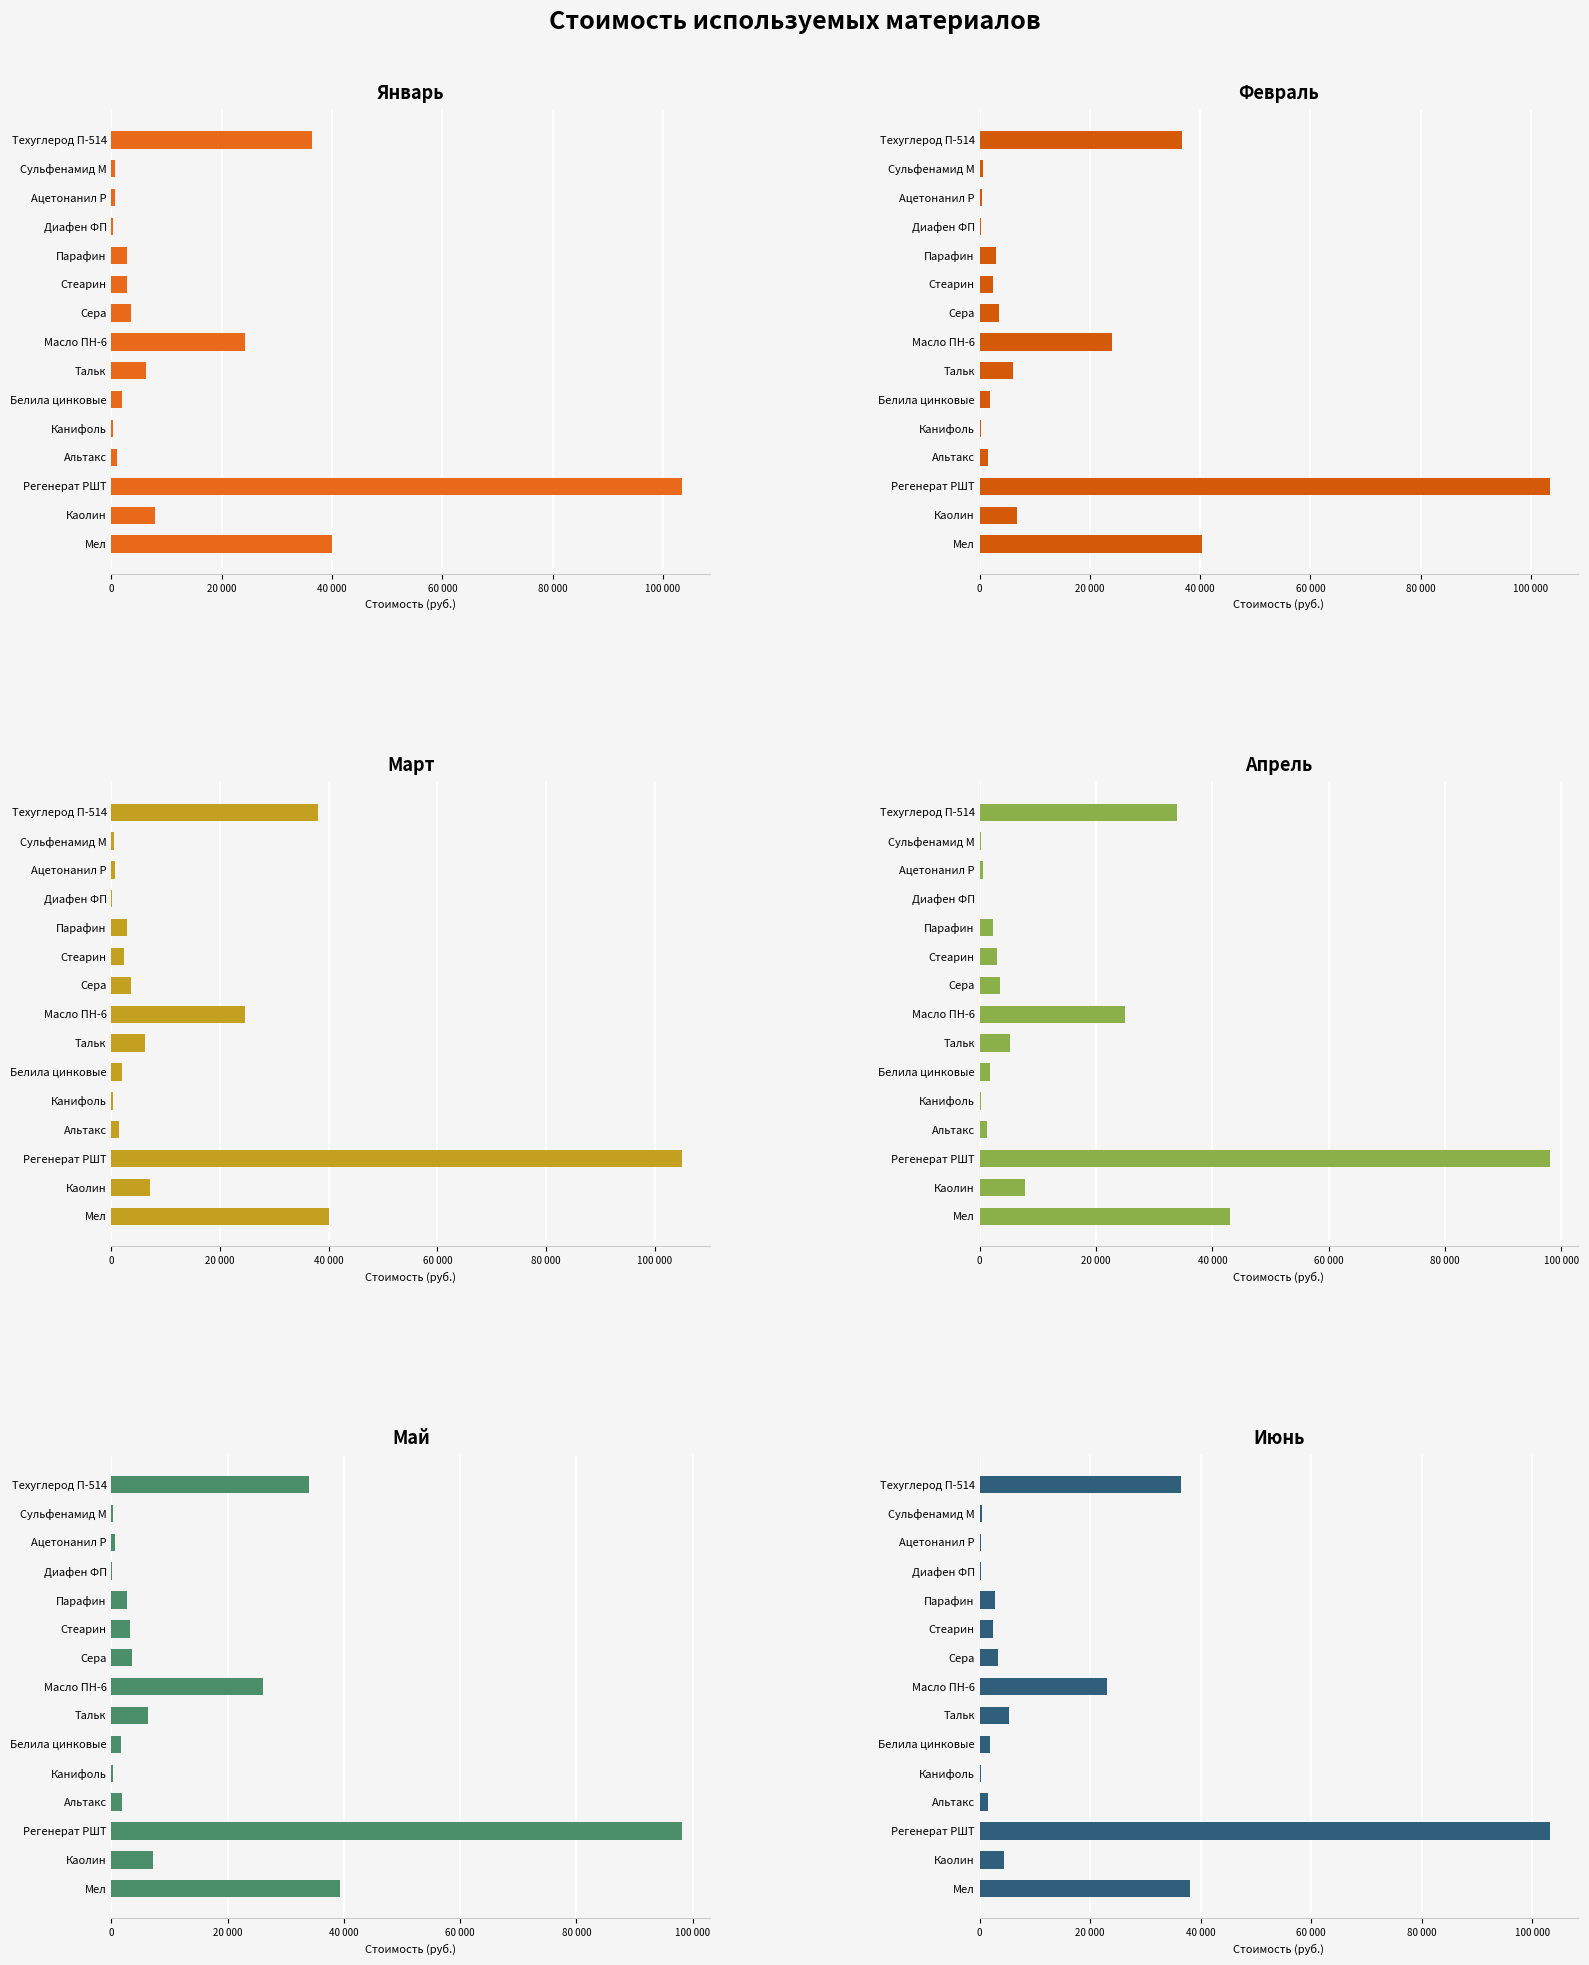

The value of Июнь at Регенерат РШТ is 145512. True or false?

False